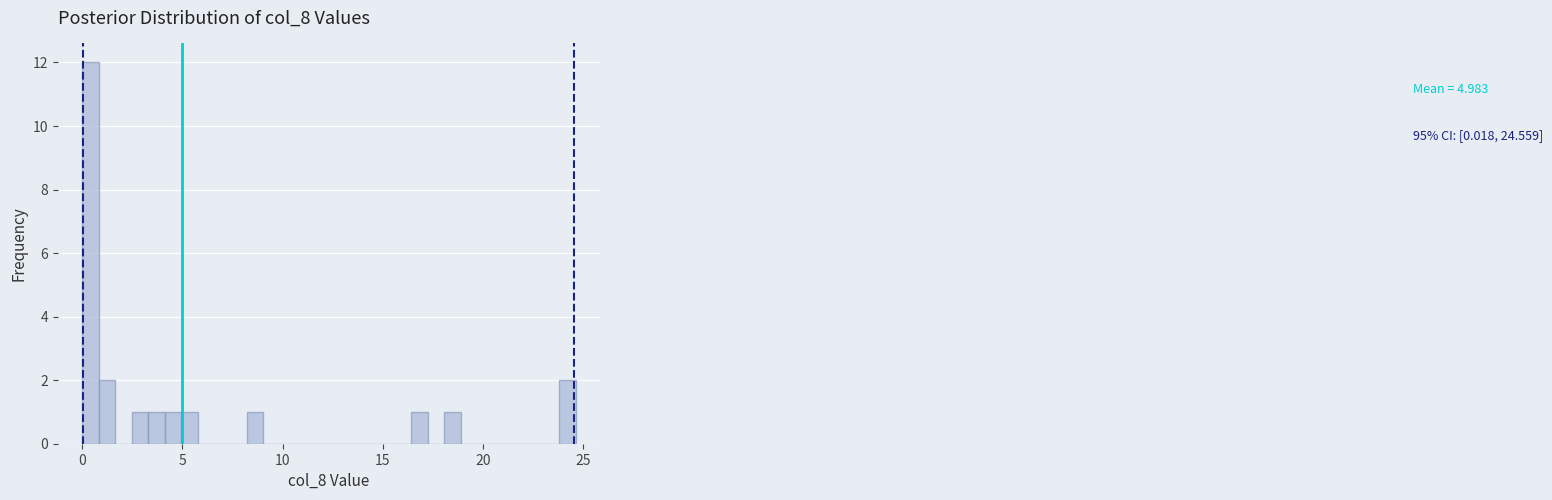

Around what value on the x-axis is the tallest bar? Give the approximate position of its centre, as read against the axis.

0.5